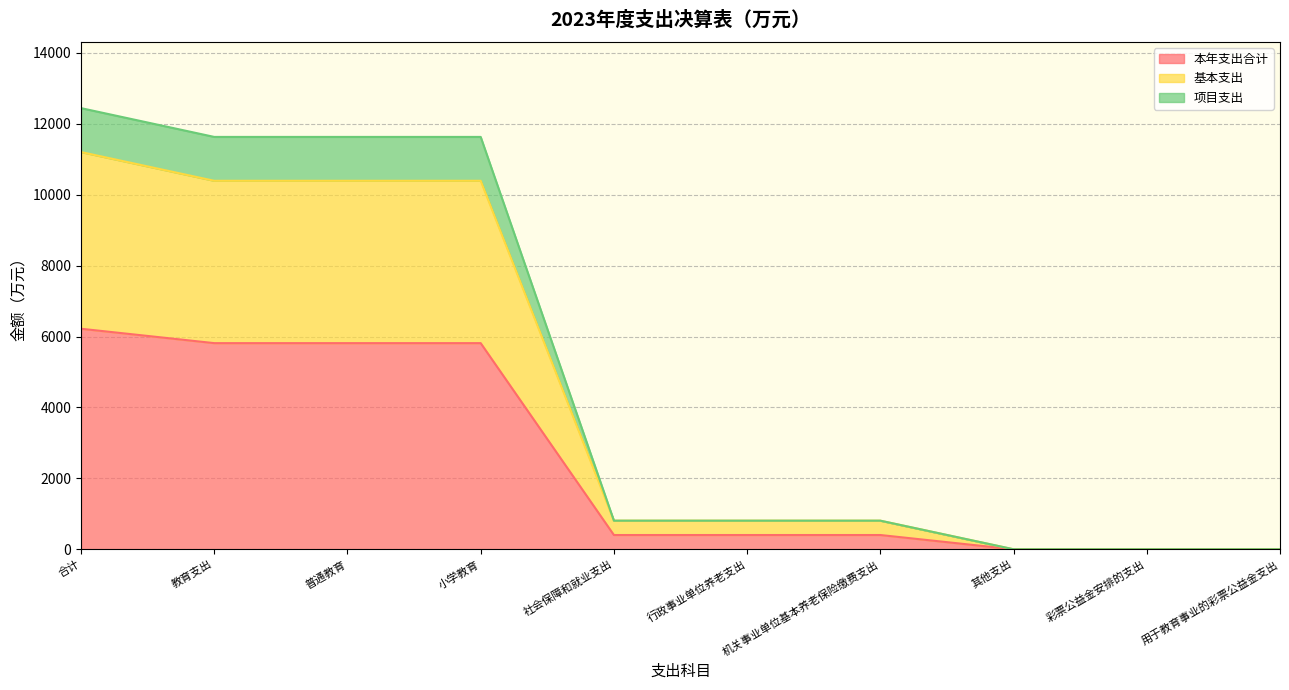

What is the difference between the maximum and minimum values in the 本年支出合计 series?

6217.2